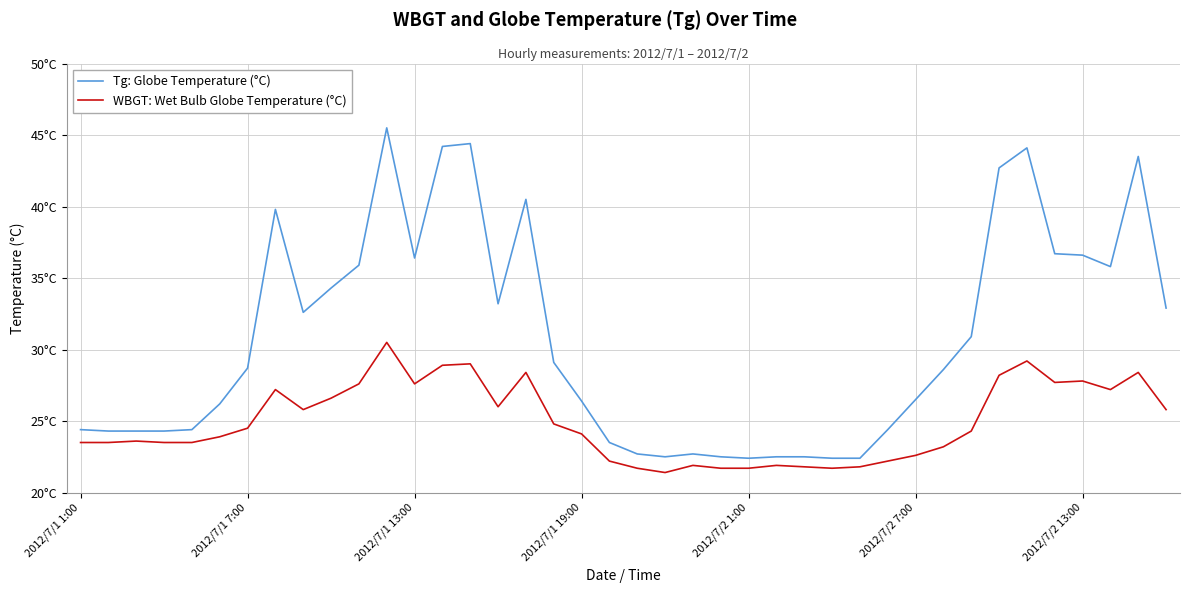

Is this an area chart (filled region under the line)?

No